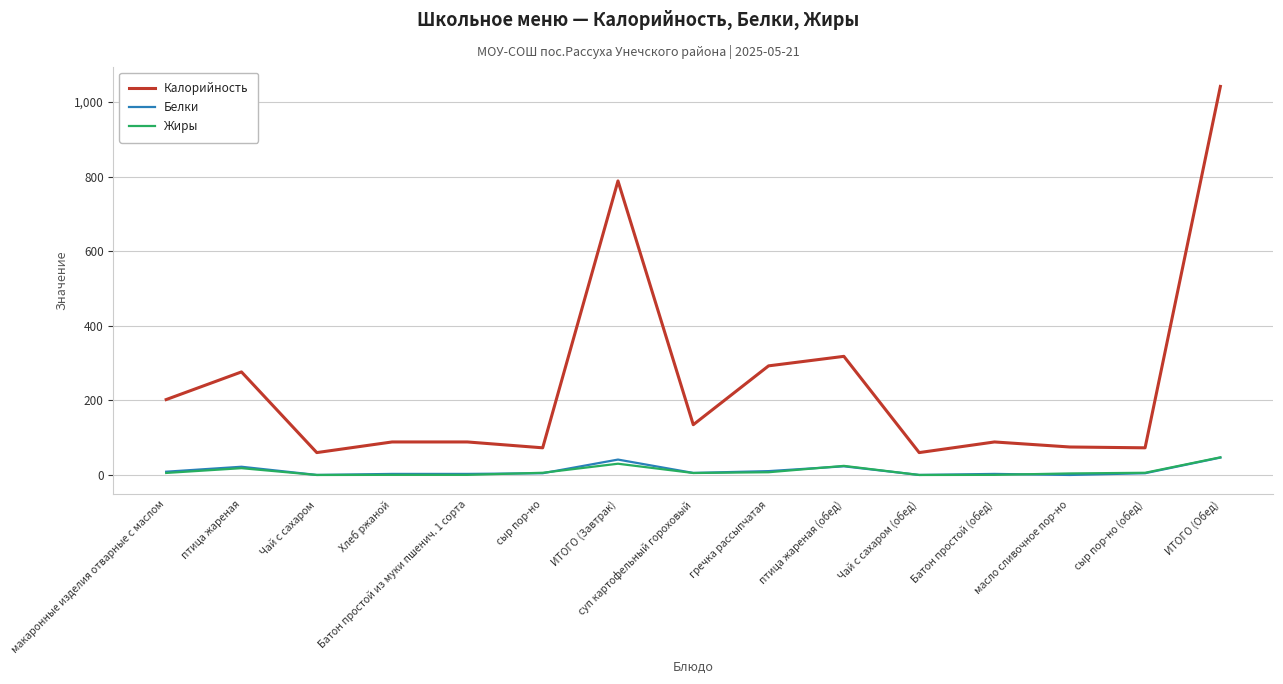

At which category is the sum across all series the highest?

ИТОГО (Обед)